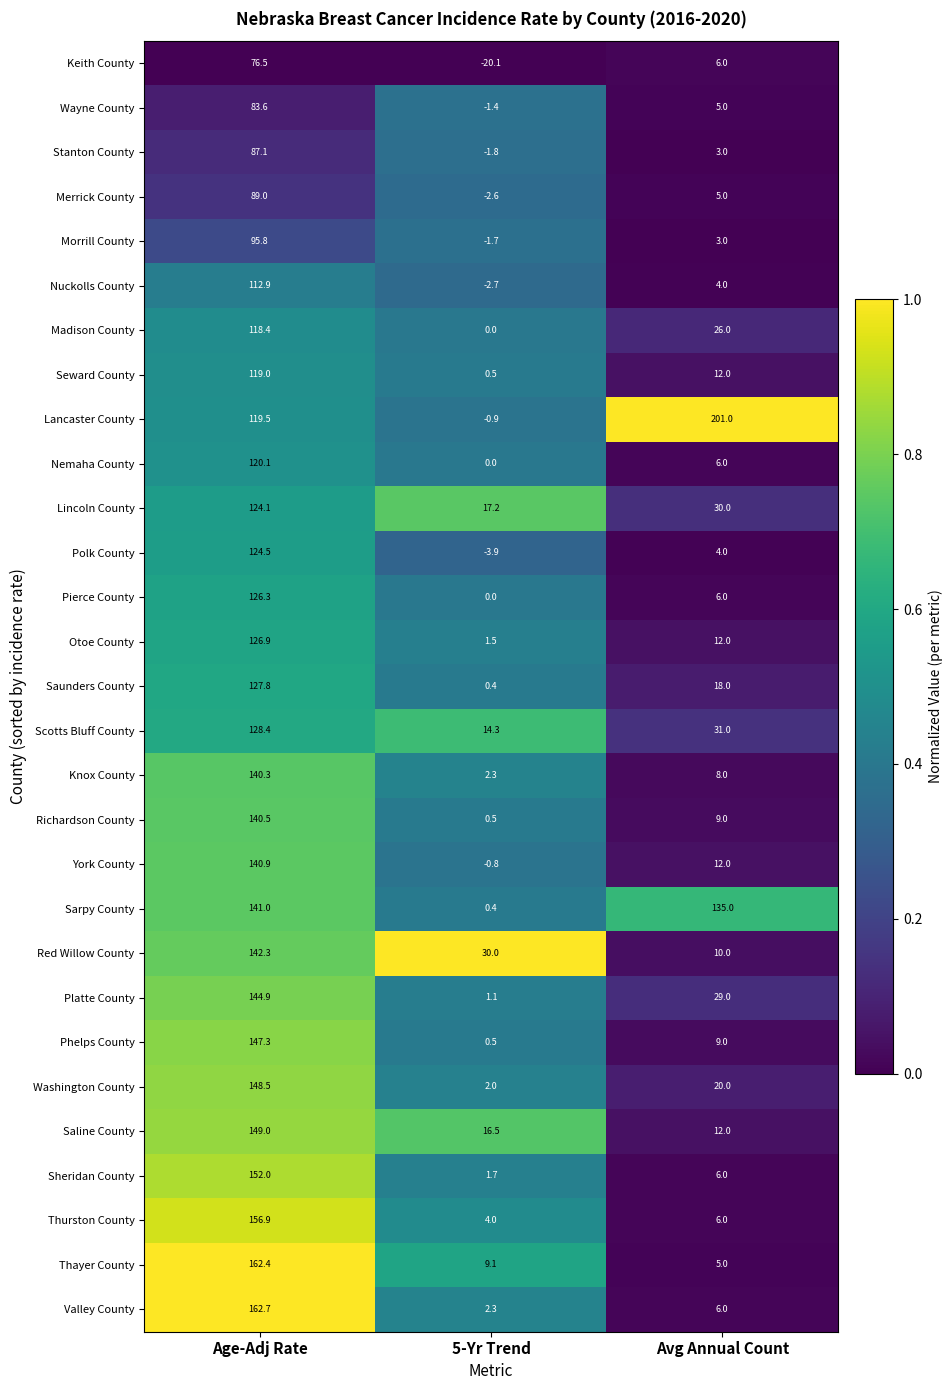

What is the sum of all Wayne County values?

87.2